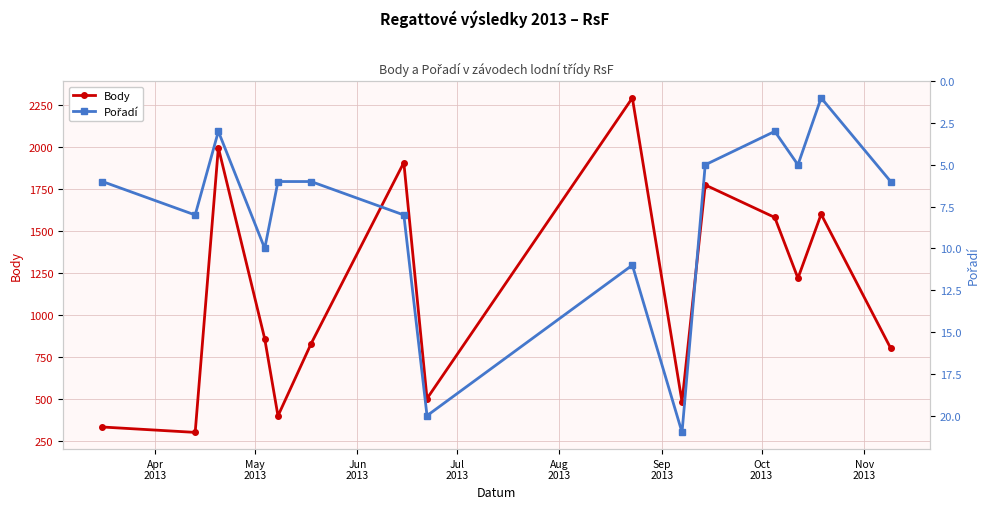

True or false: Body has more than 2 points higher than both neighbors.

True